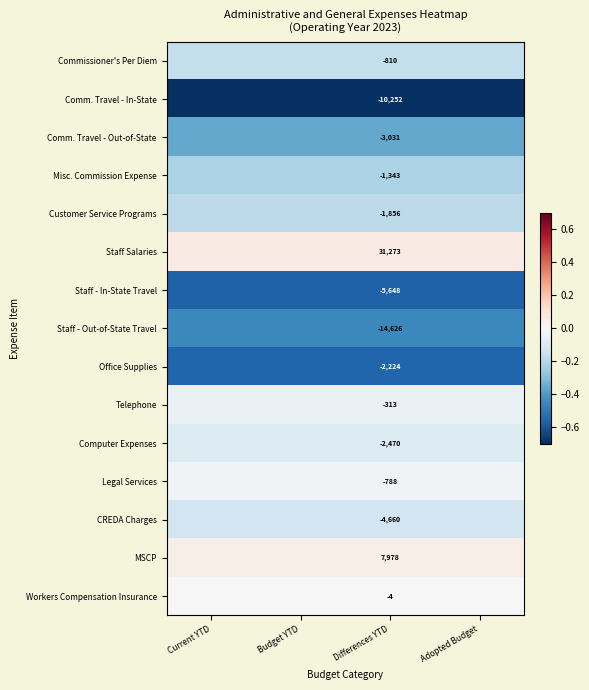

Is the value of Misc. Commission Expense at Differences YTD greater than the value of Customer Service Programs at Differences YTD?

Yes